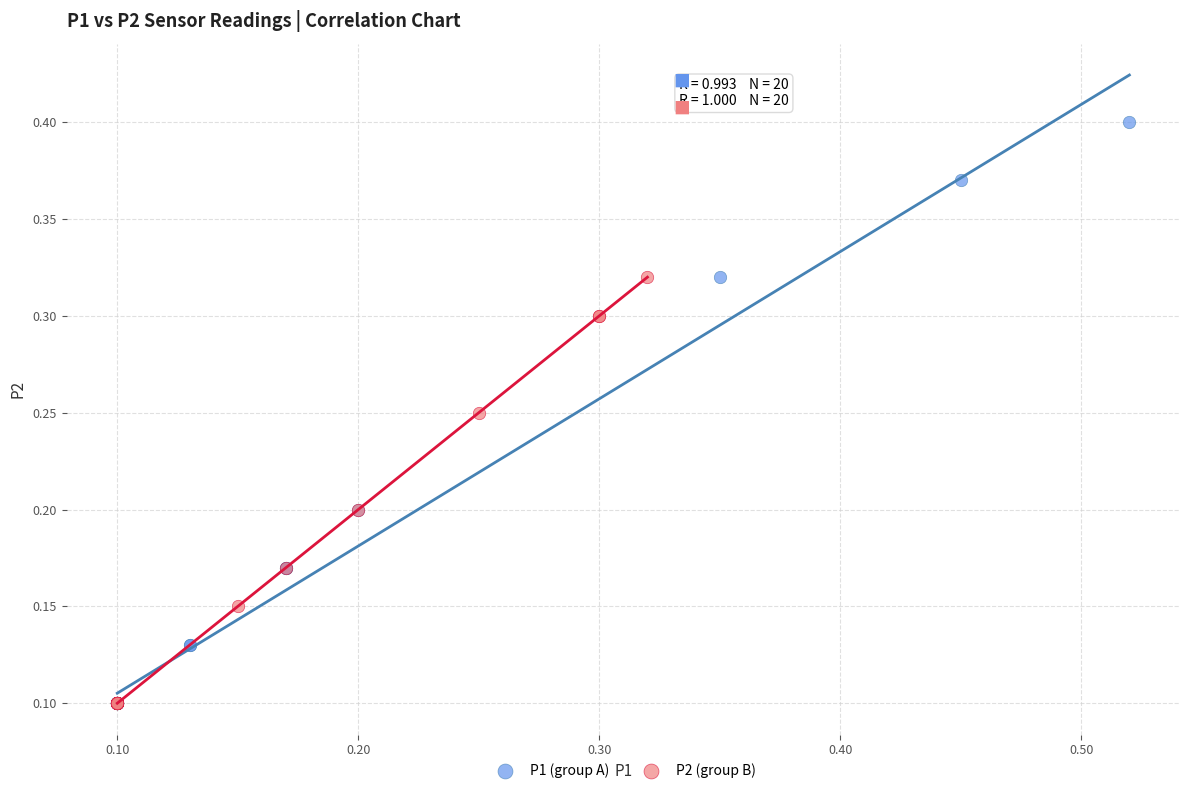

Which series contains the highest Y value?

P1 (group A)